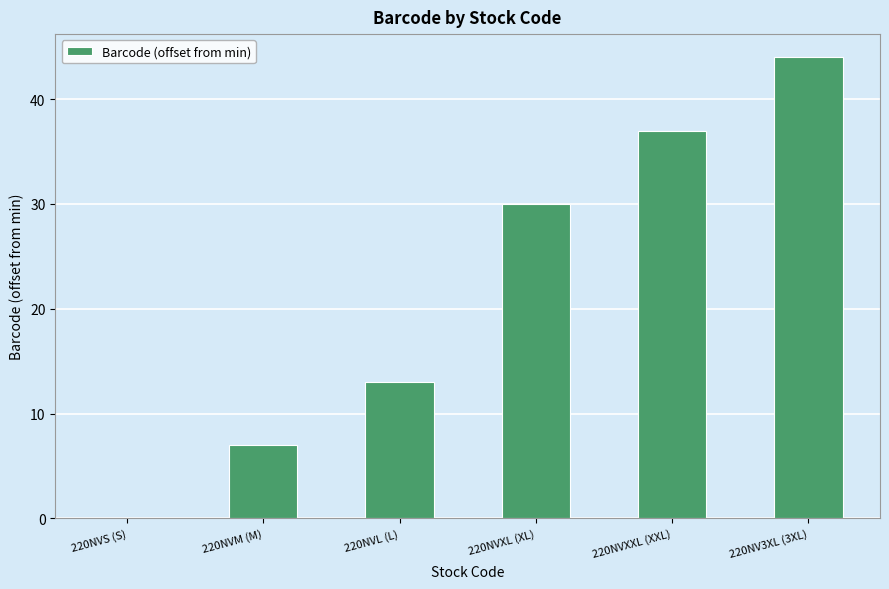

At which label is the value closest to 22?

220NVXL (XL)